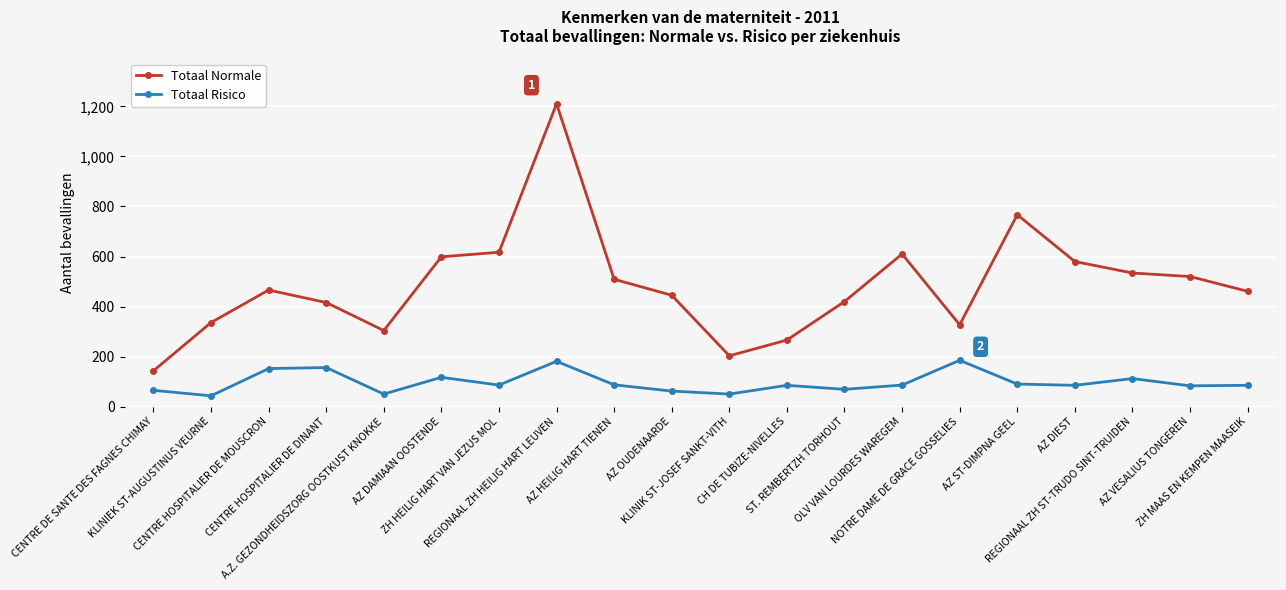

List the series in order of their peak value, highest first.

Totaal Normale, Totaal Risico